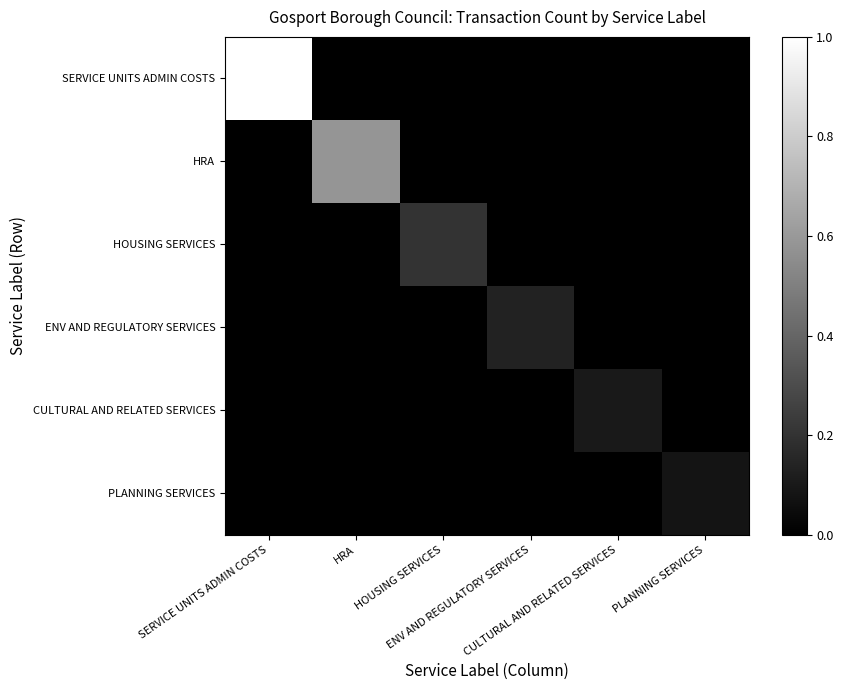

What is the total value across all series at HOUSING SERVICES?

0.2